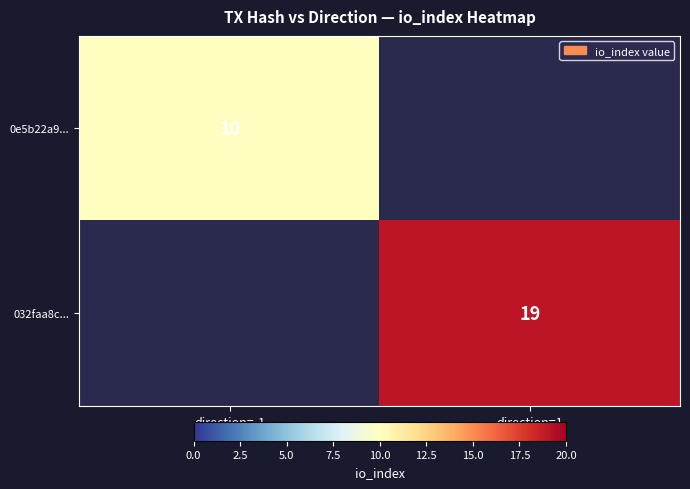

True or false: 0e5b22a9... has a value of 10 at direction=-1.

True